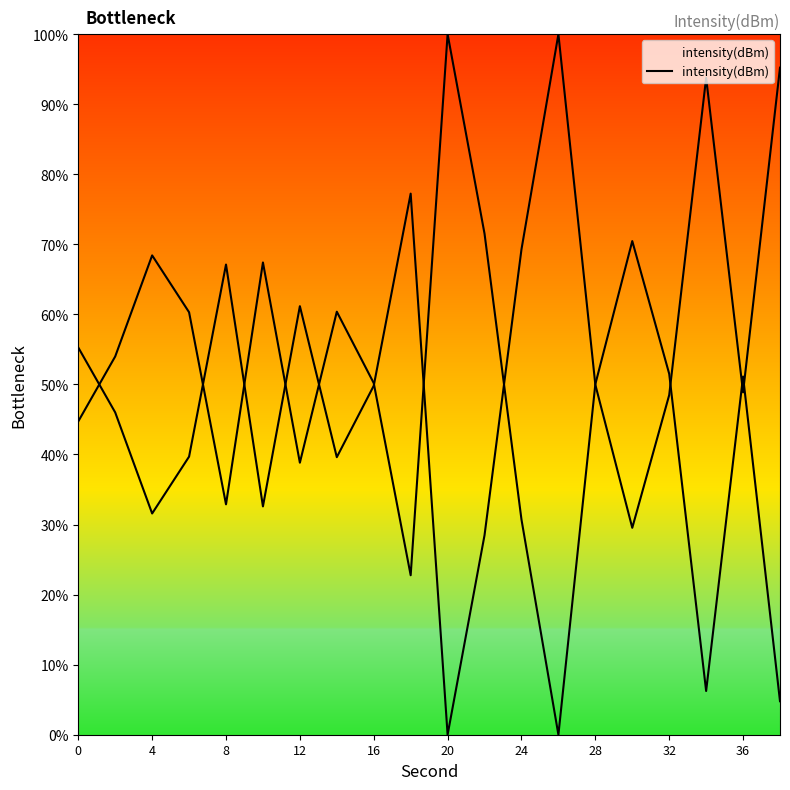

What is the greatest value displayed?

100.0